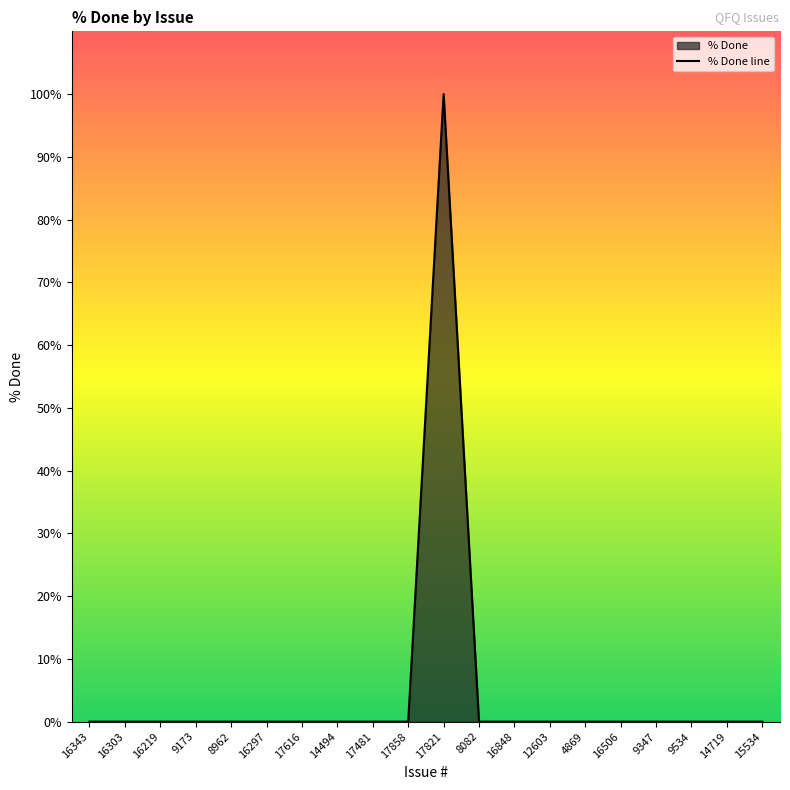

Which label corresponds to the largest value in the chart?

17821